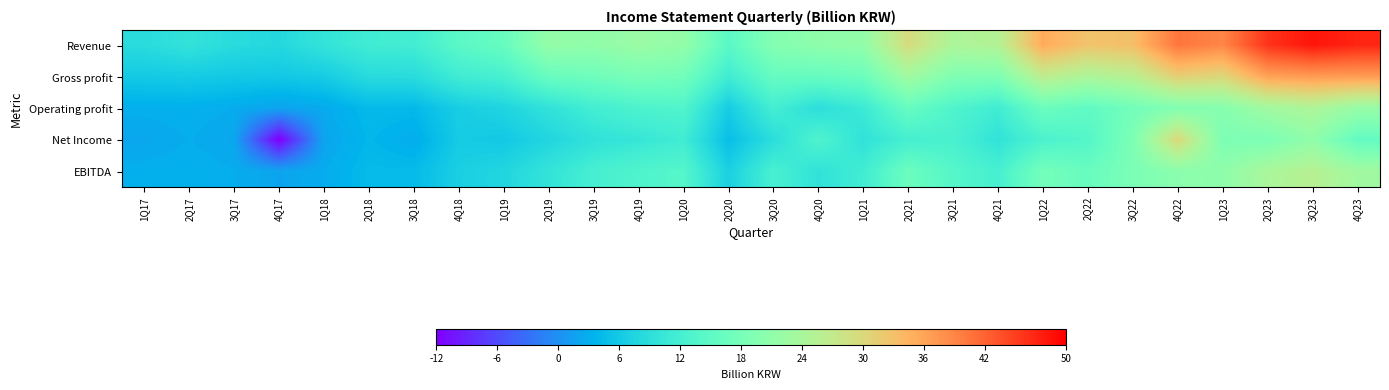

What is the difference between the highest and lowest values at 1Q17?

6.5